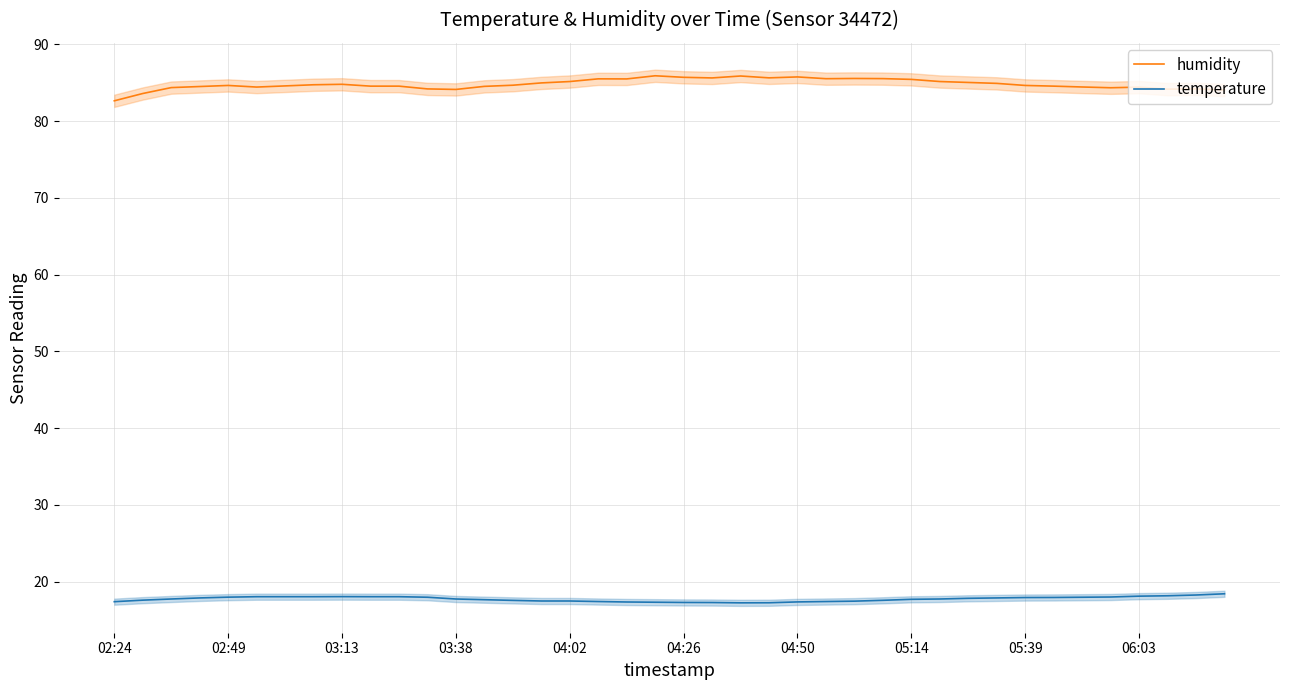

Does the chart have visible grid lines?

Yes